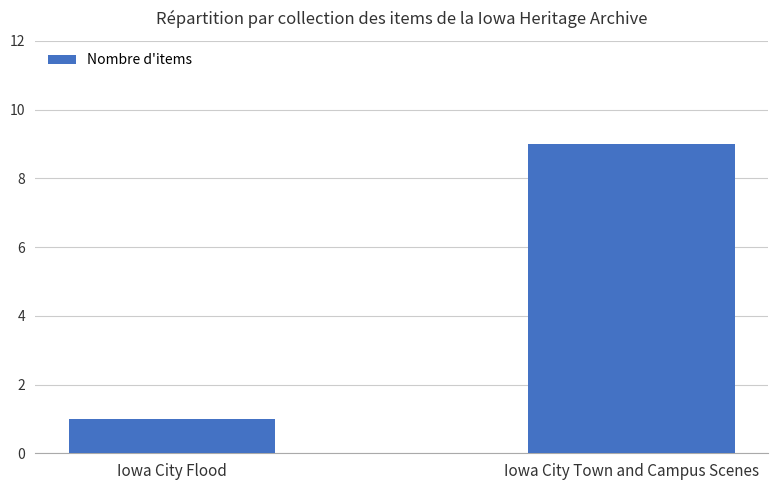

What is the maximum value shown in the chart?

9